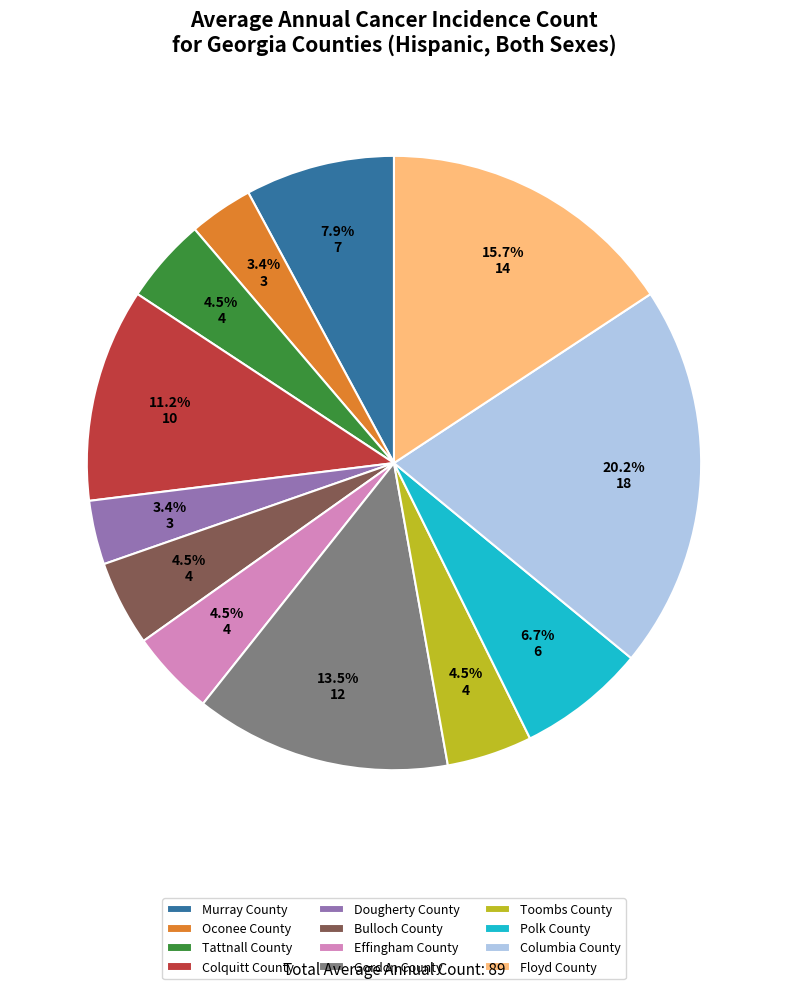

Between Toombs County and Gordon County, which is larger?

Gordon County